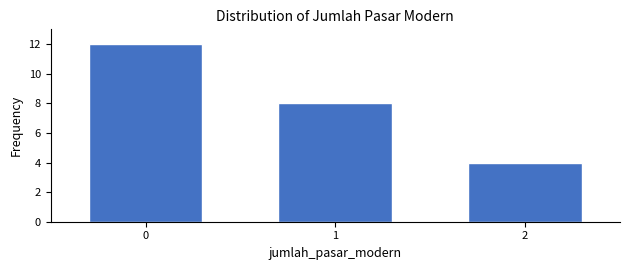

Reading left to right, list all the values displayed in this chart.

0=12	1=8	2=4